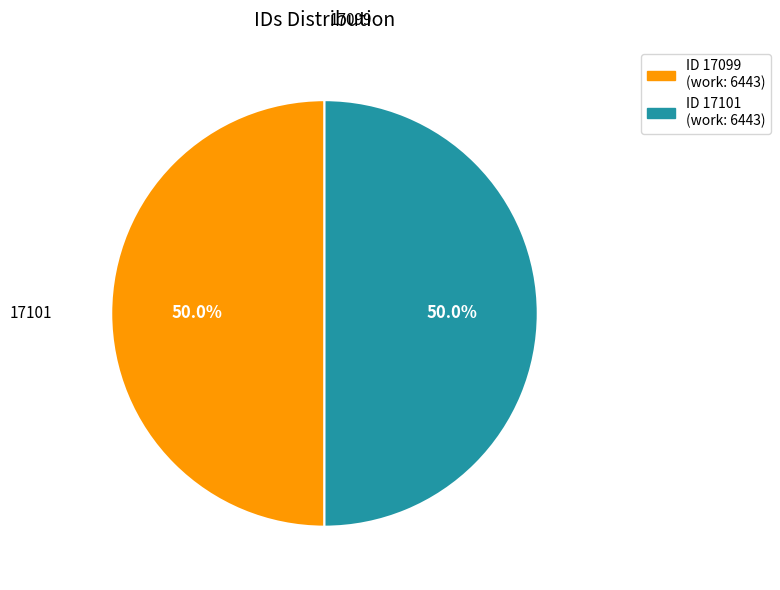

Approximately how many times larger is the value at 17099 compared to 17101?

1.0